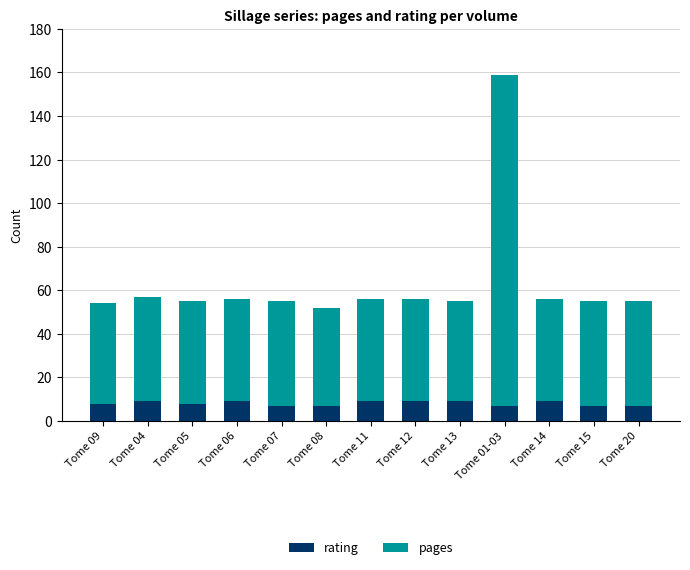

What is the sum of all rating values?

105